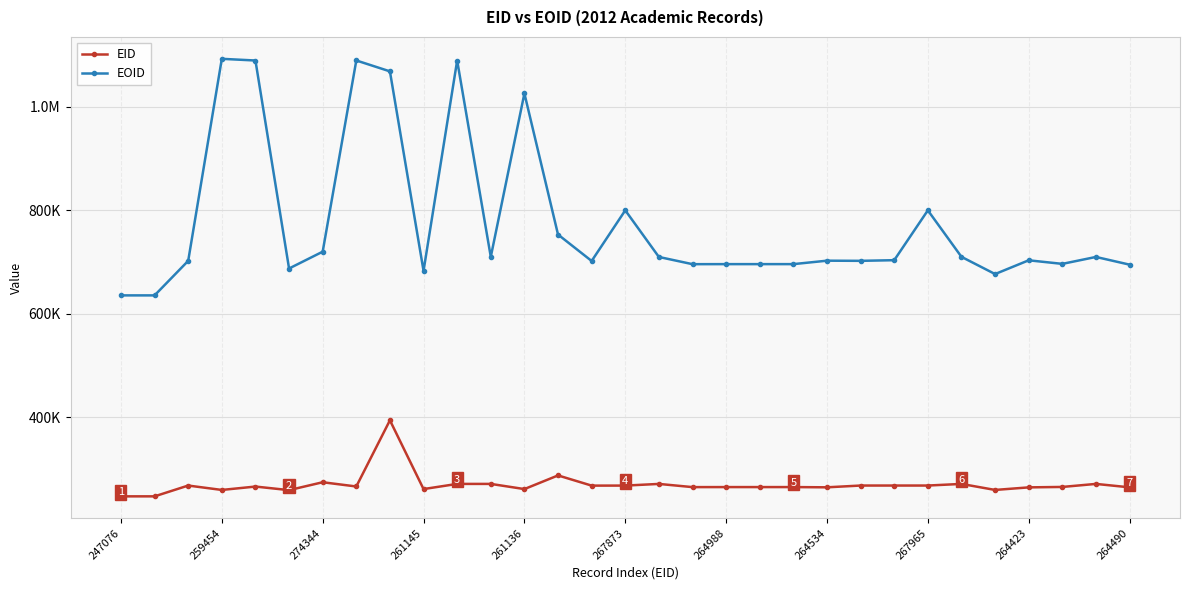

True or false: EID has more than 0 interior local peaks.

True